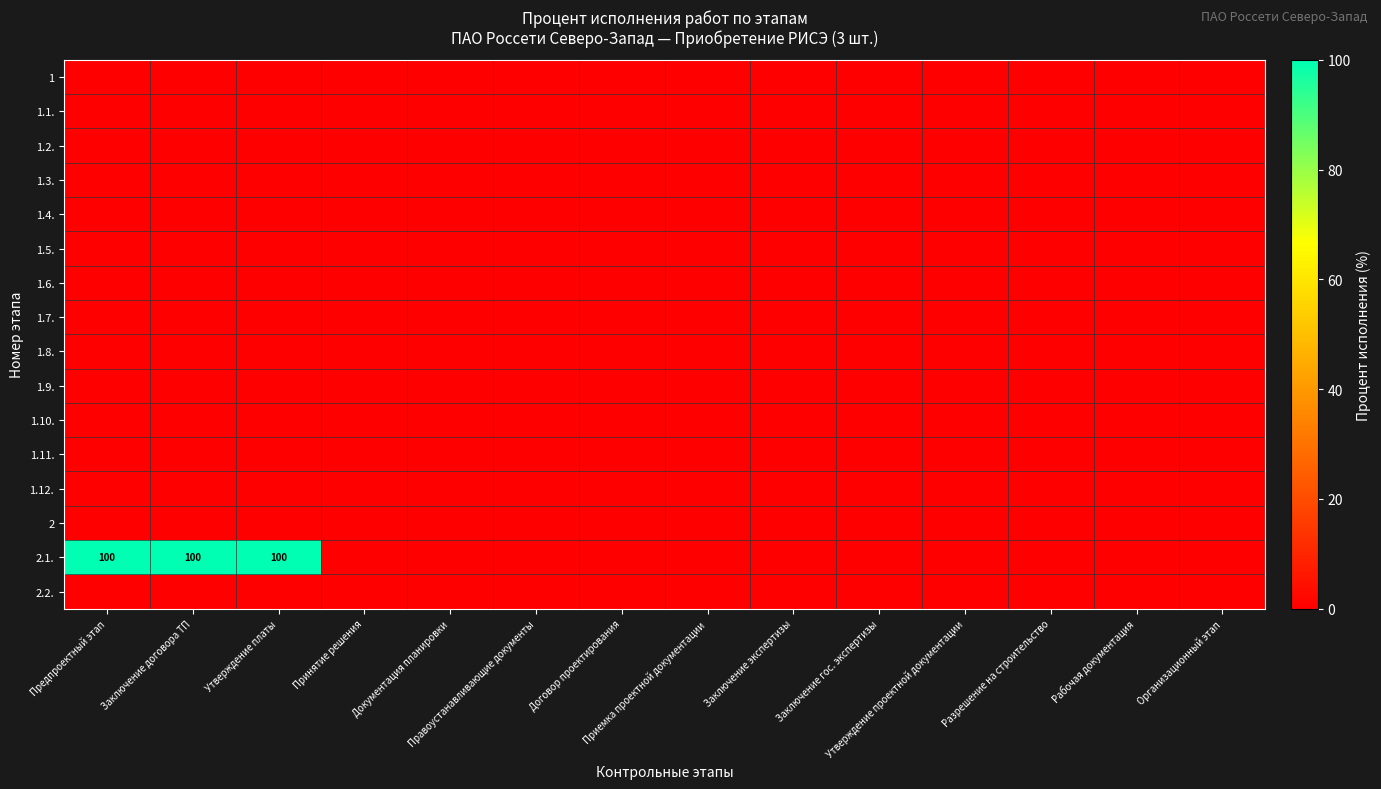

List the labels in order of 1.2. value, smallest first.

Предпроектный этап, Заключение договора ТП, Утверждение платы, Принятие решения, Документация планировки, Правоустанавливающие документы, Договор проектирования, Приемка проектной документации, Заключение экспертизы, Заключение гос. экспертизы, Утверждение проектной документации, Разрешение на строительство, Рабочая документация, Организационный этап